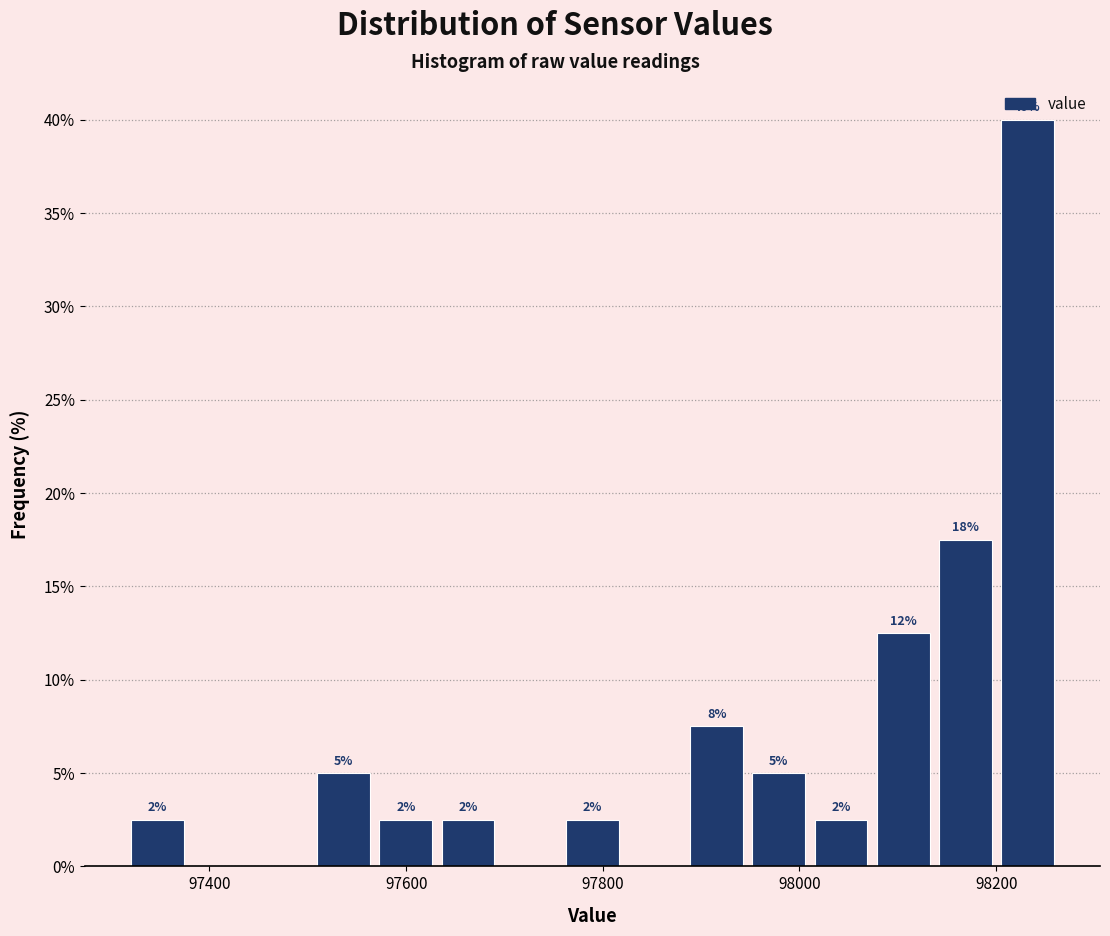

Read against the x-axis, roughly where is the centre of the tallest bar?

98240